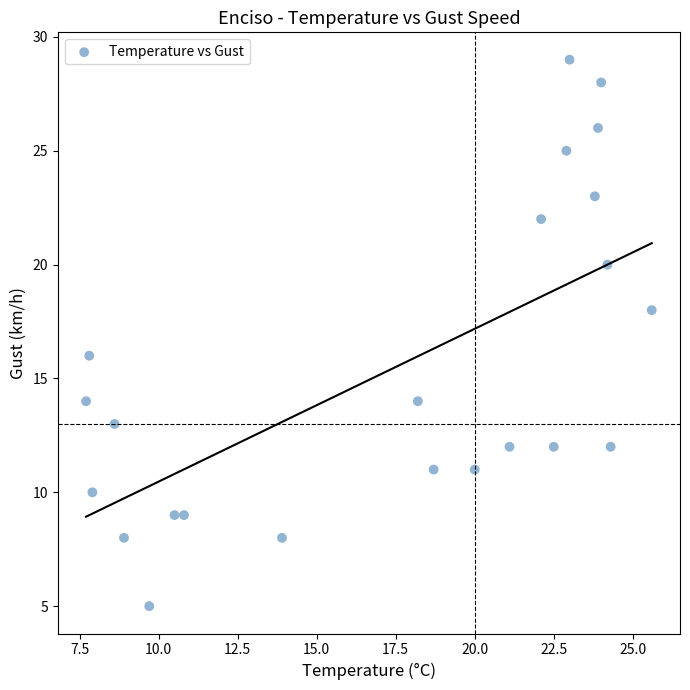

What is the range of Y values (max minus min)?

24